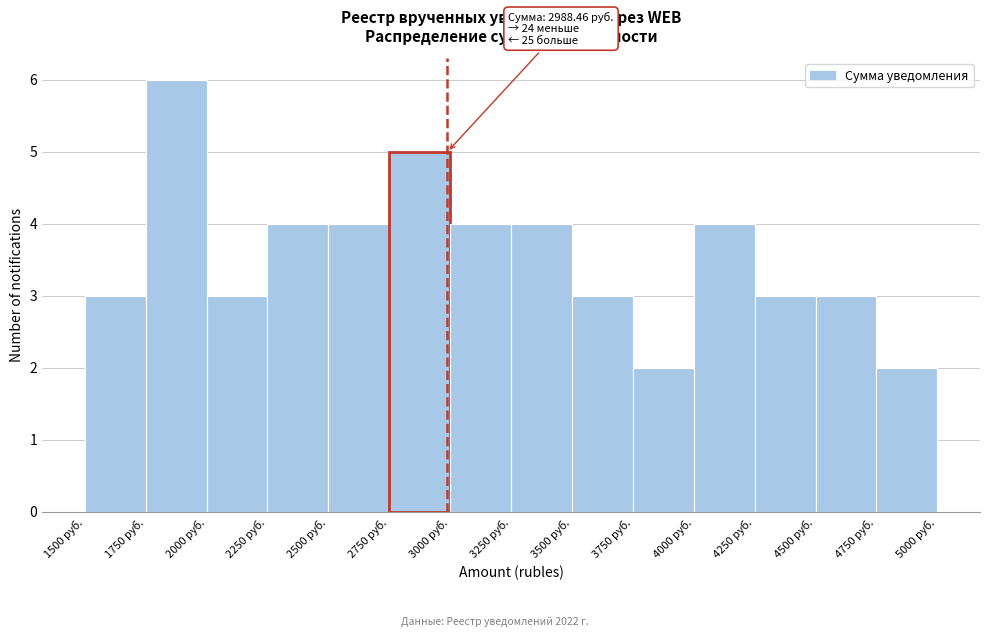

Which range on the x-axis has the tallest bar?

1750 to 2000